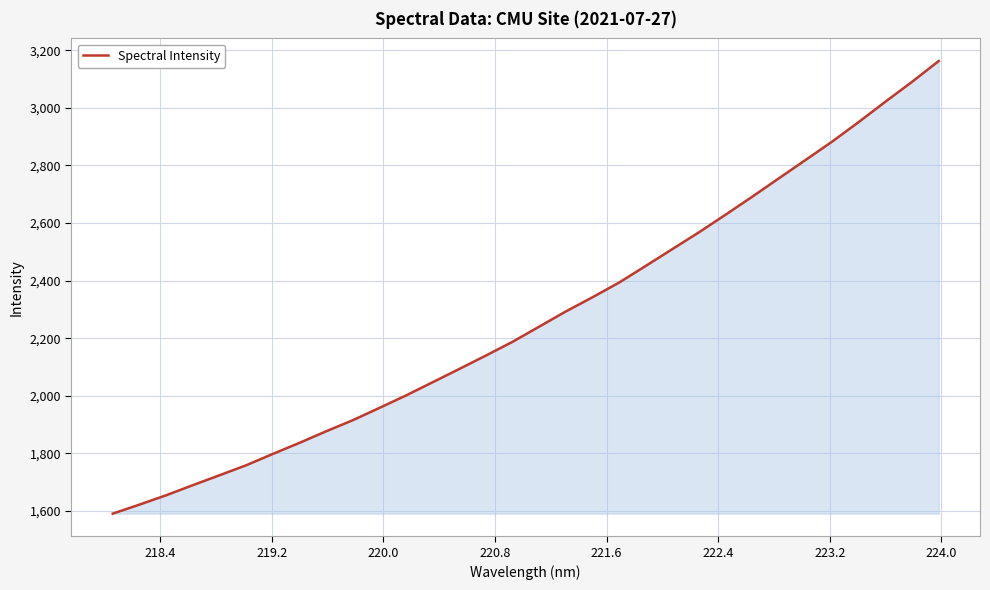

What is the greatest value displayed?

3162.3